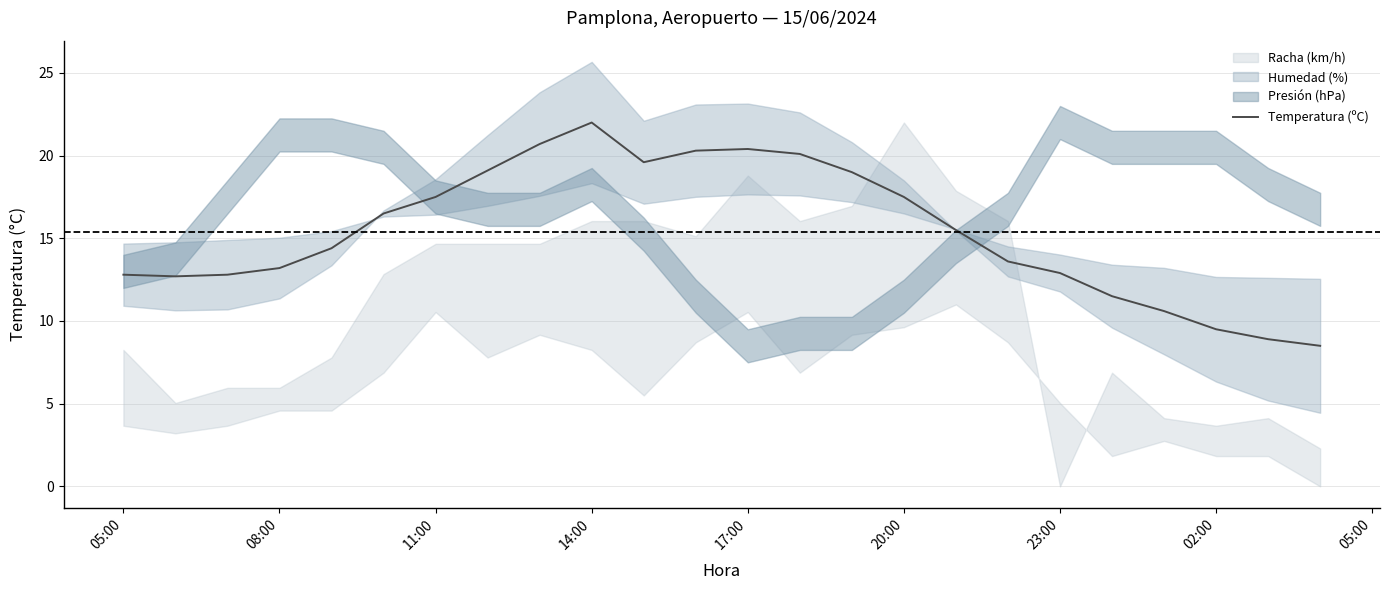

What is the maximum value for Temperatura (ºC)?

22.0